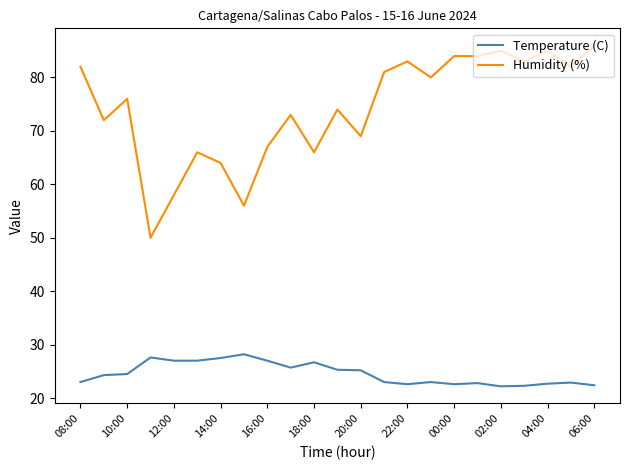

Which series has the largest total across all categories?

Humidity (%)